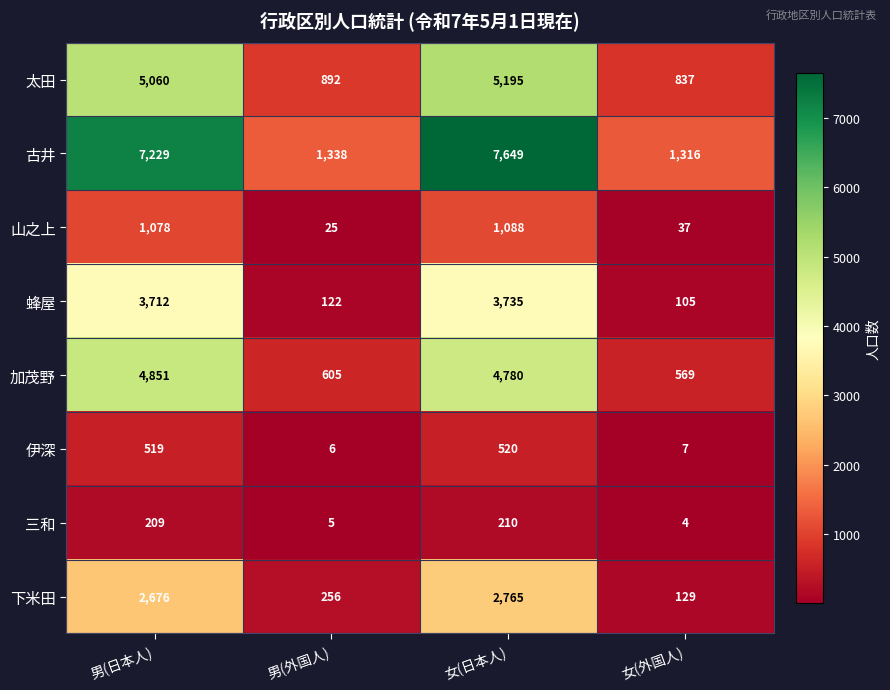

What is the greatest value displayed?

7649